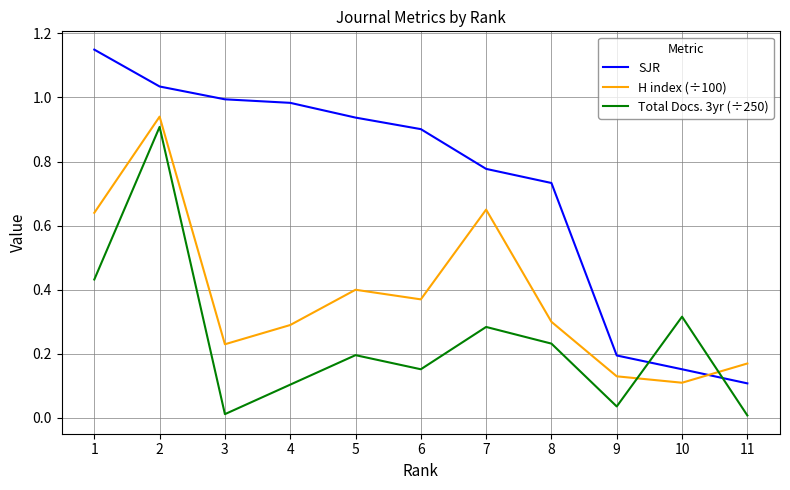

True or false: H index (÷100) has a value of 0.3 at 4.

True